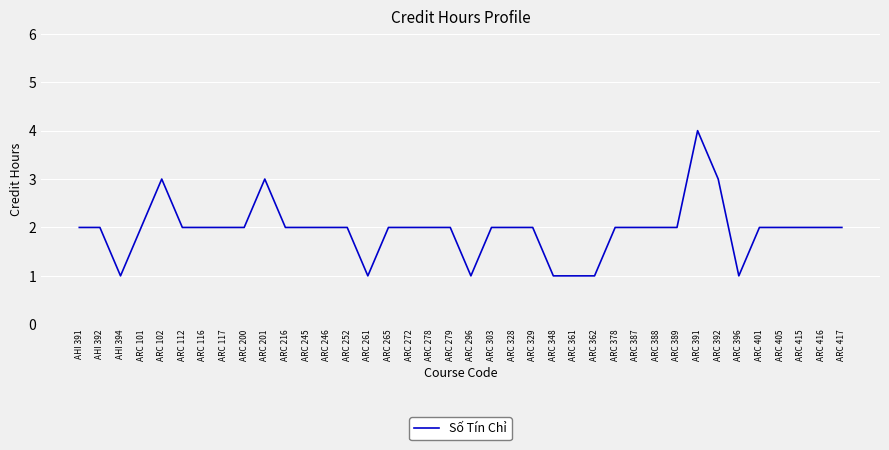

What position from the right is ARC 405?

4